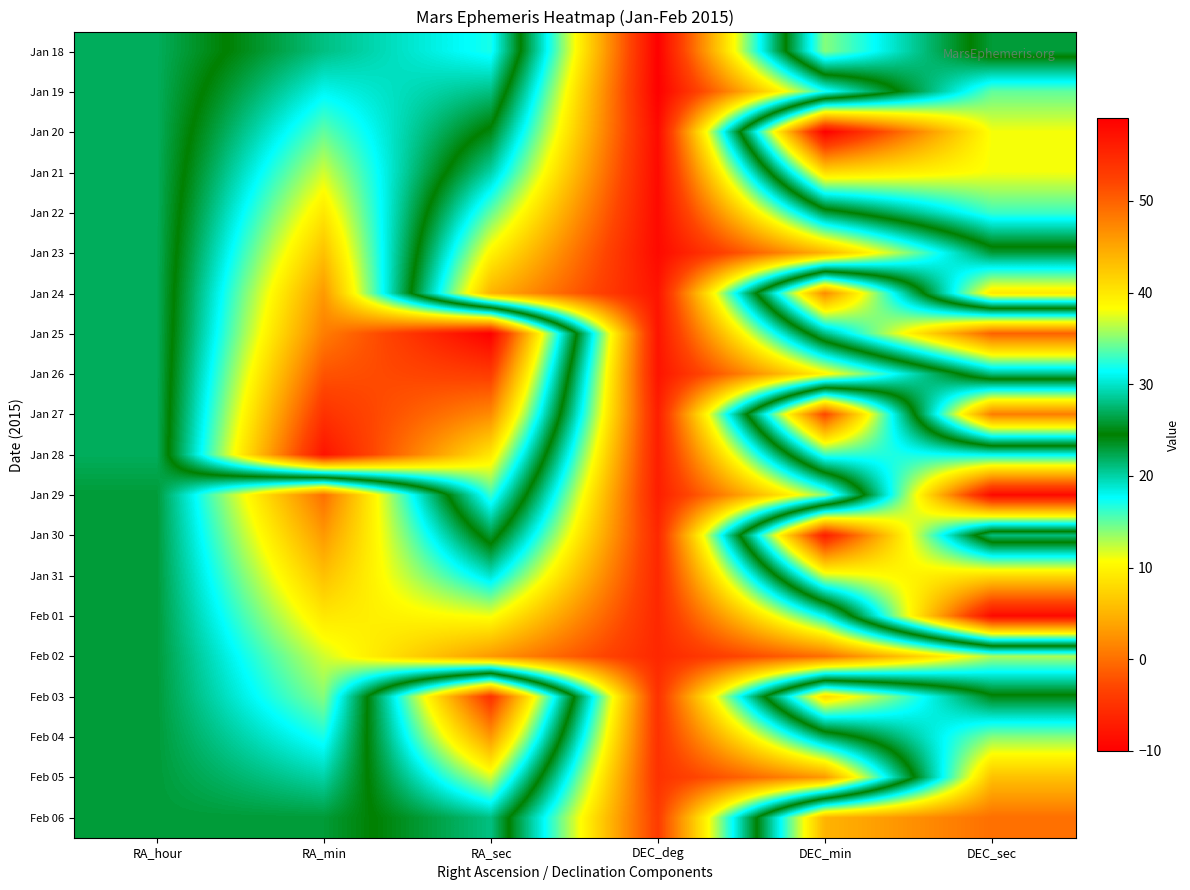

At how many categories does at least one series exceed 17?

5